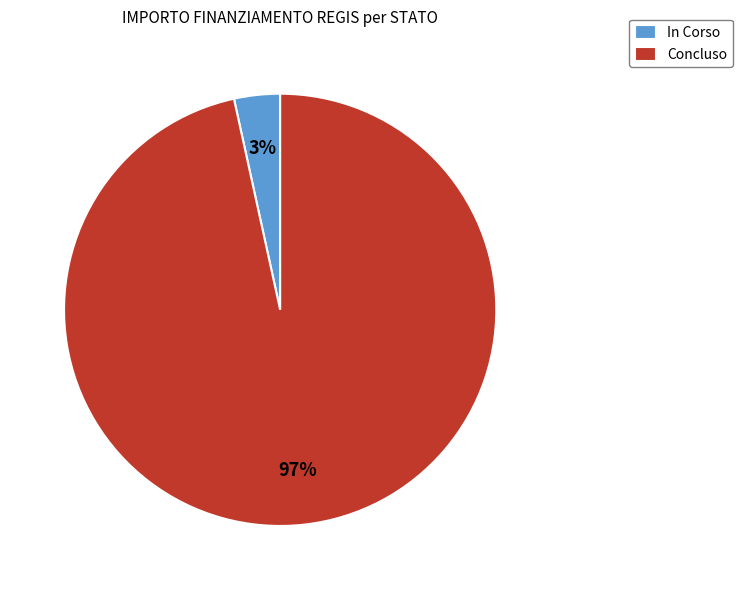

Does any single category account for the majority?

Yes